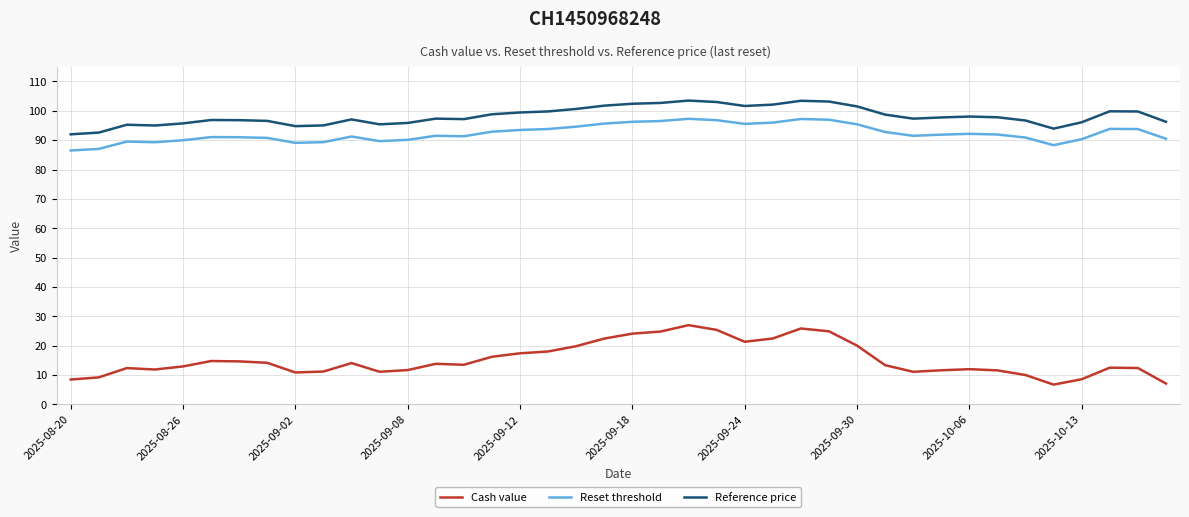

What is the minimum value for Cash value?

6.8